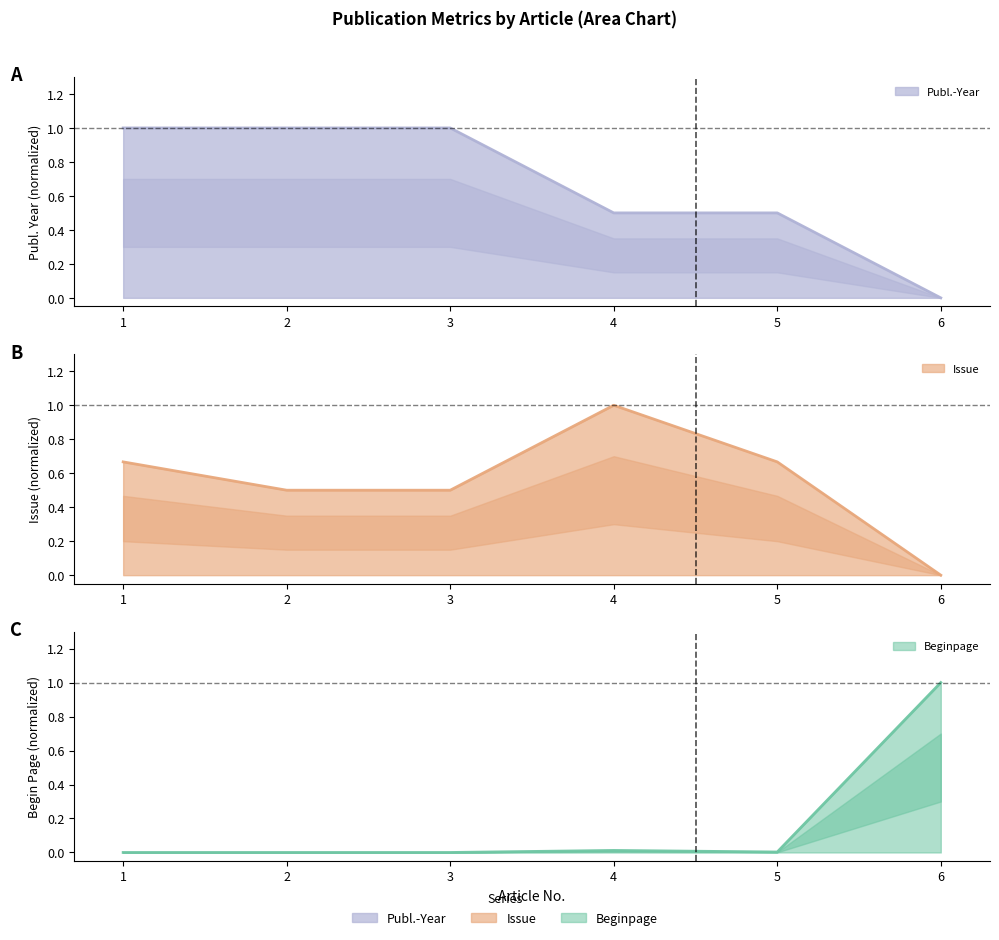

What is the value of the Issue point at the 4th from the left?

1.0